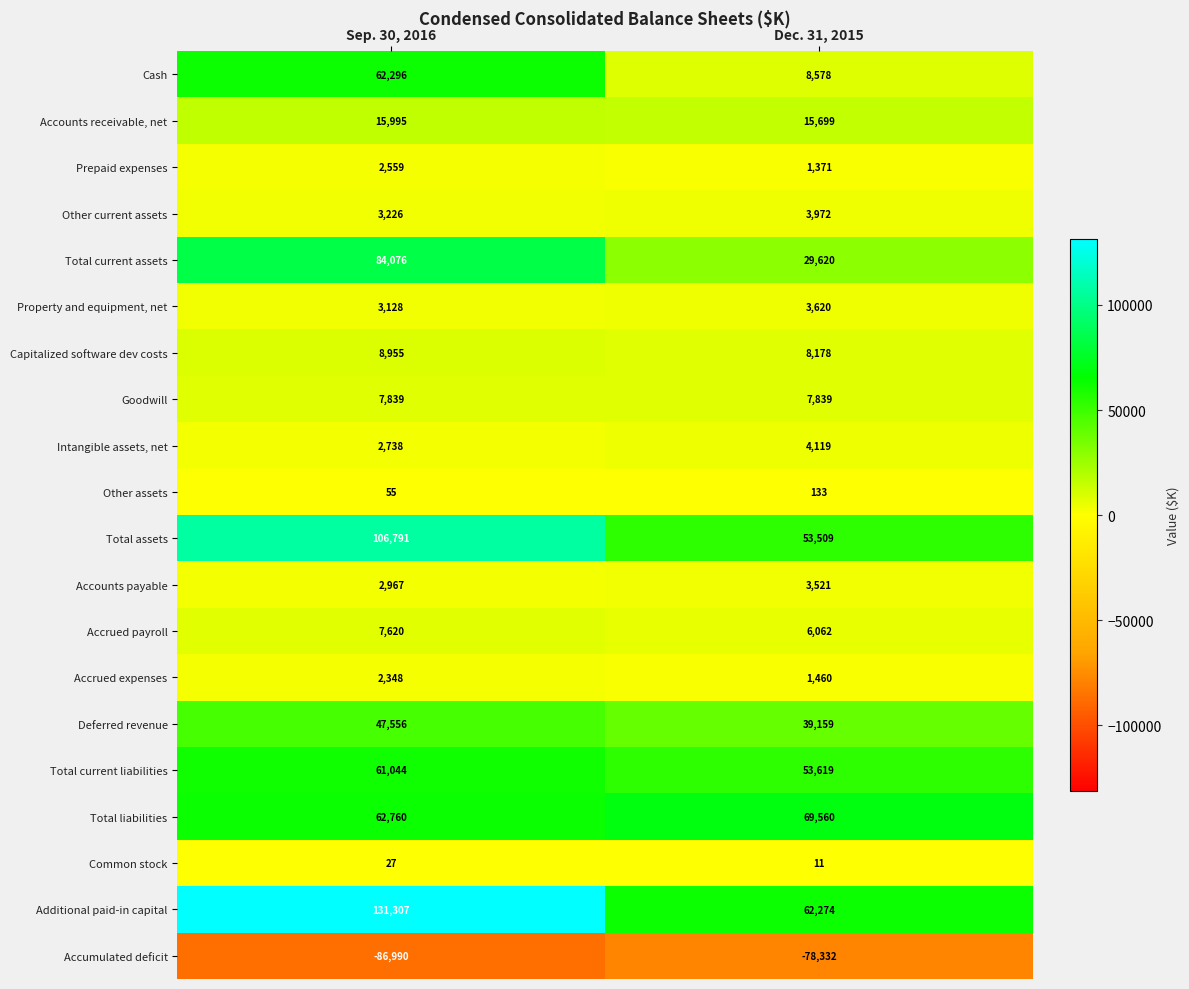

Rank the categories by Total current liabilities value from lowest to highest.

Dec. 31, 2015, Sep. 30, 2016